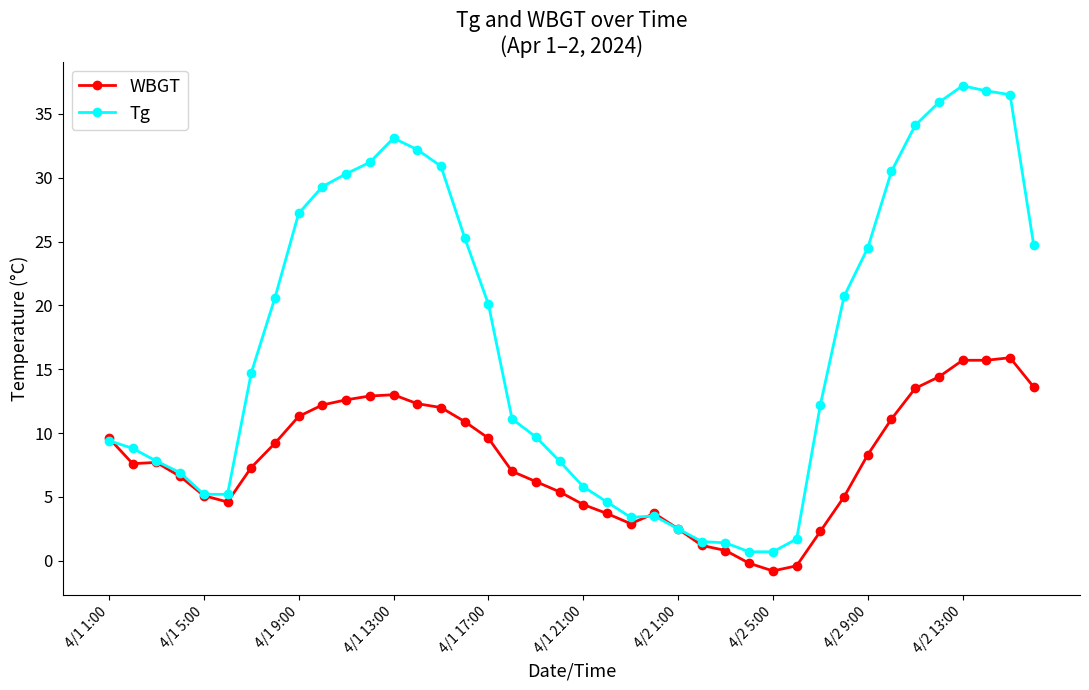

What is the difference between the maximum and minimum values in the Tg series?

36.5